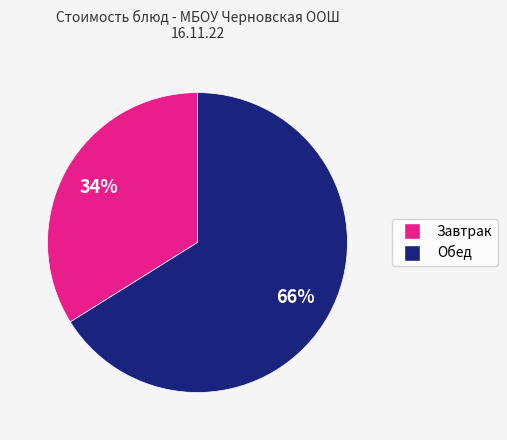

Is there a majority slice in this chart?

Yes